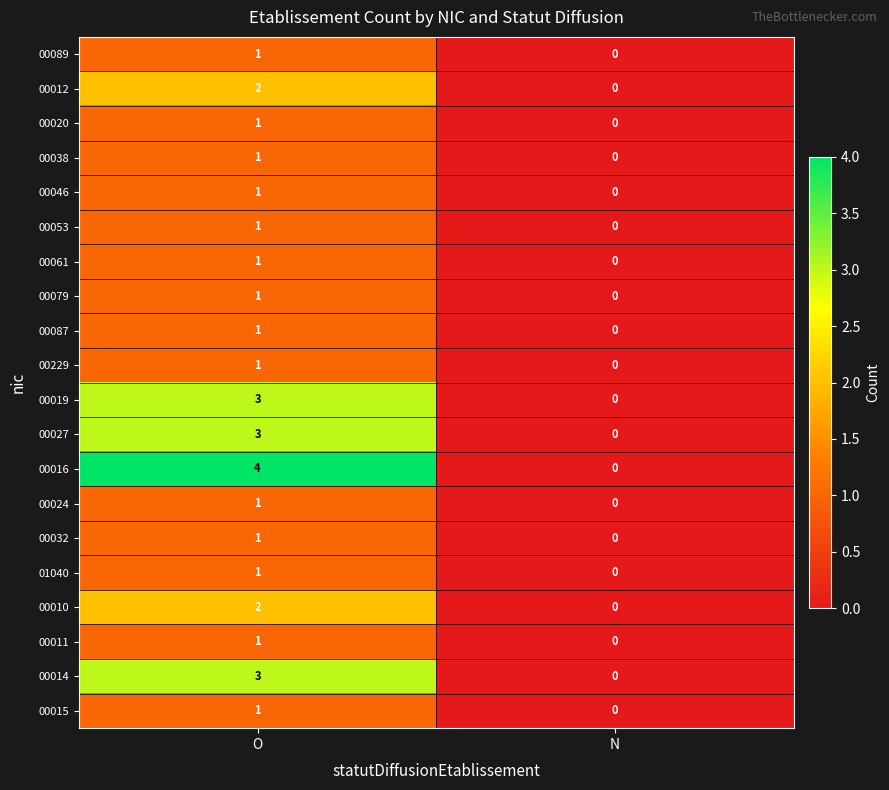

Which series has the widest spread of values?

00016